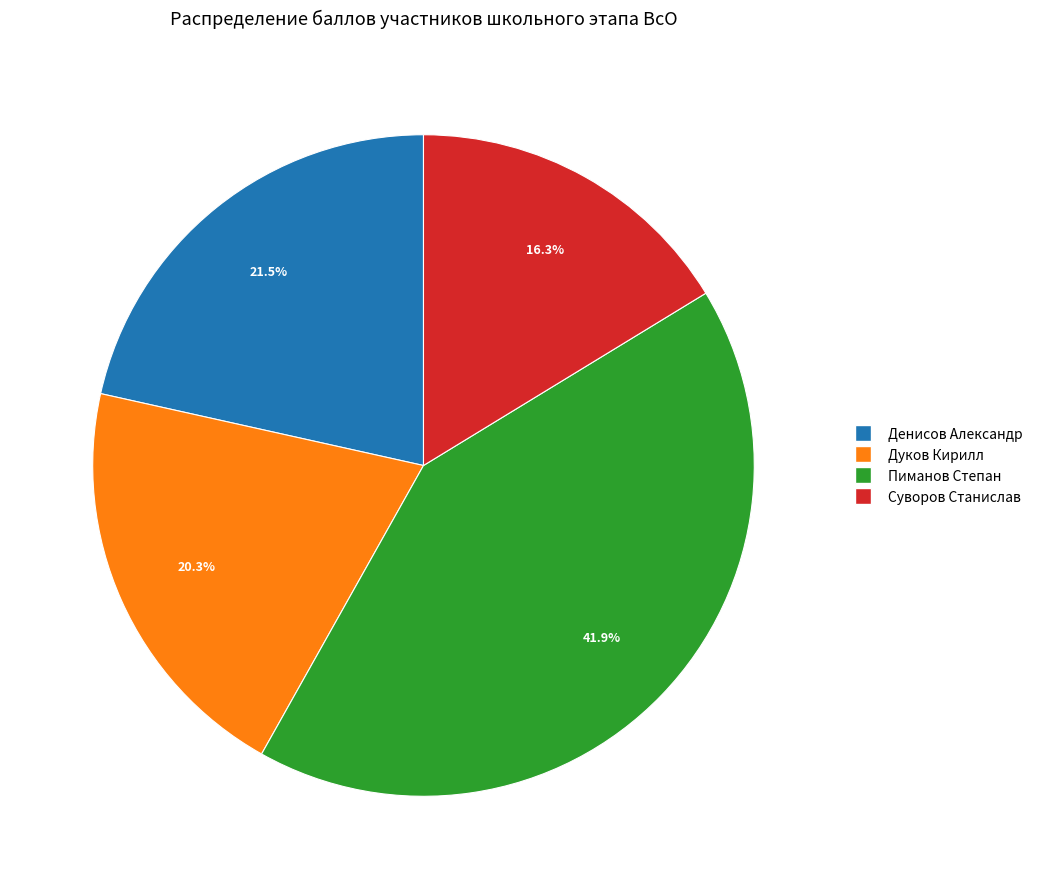

Is there a majority slice in this chart?

No